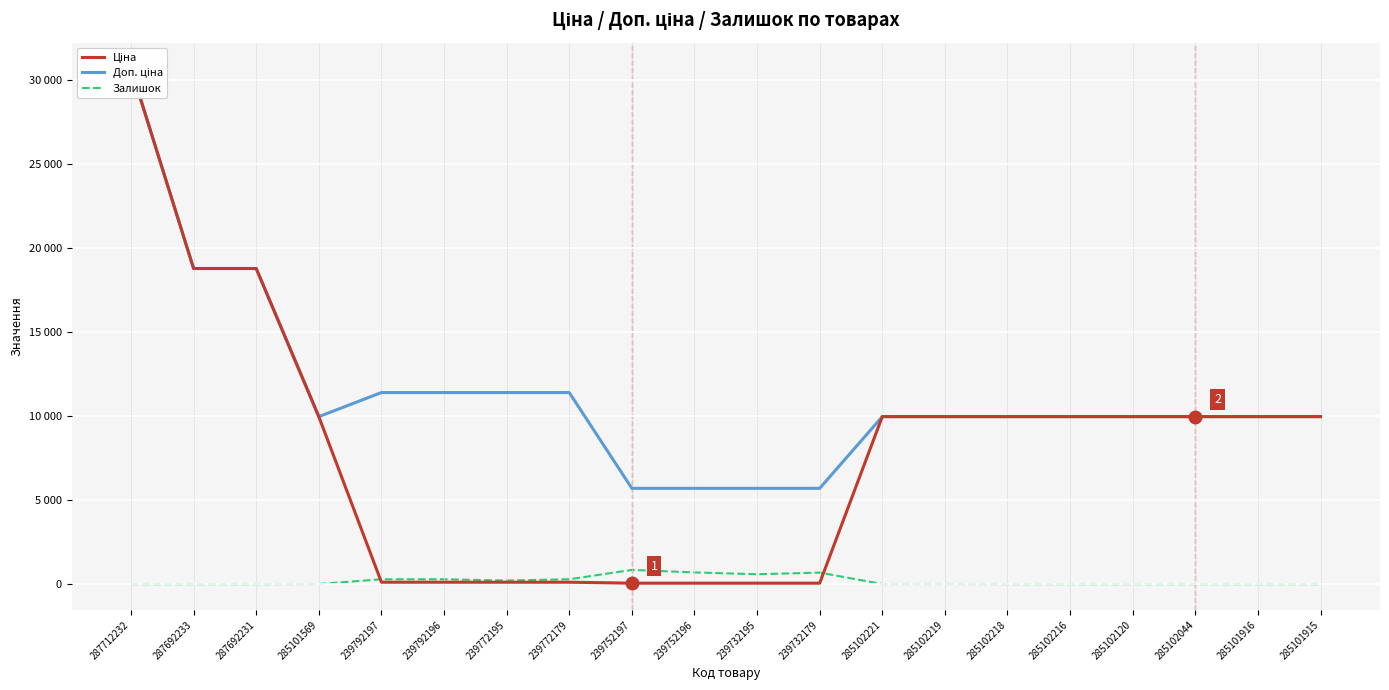

What is the label of the 2nd point from the right?

285101916